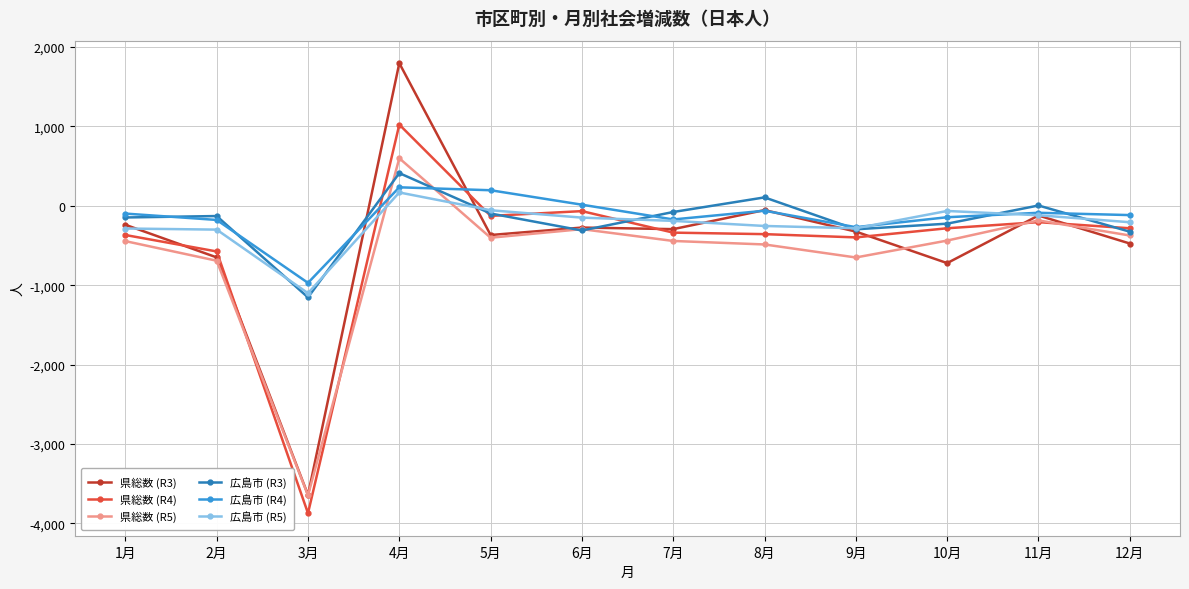

Does the chart have visible grid lines?

Yes